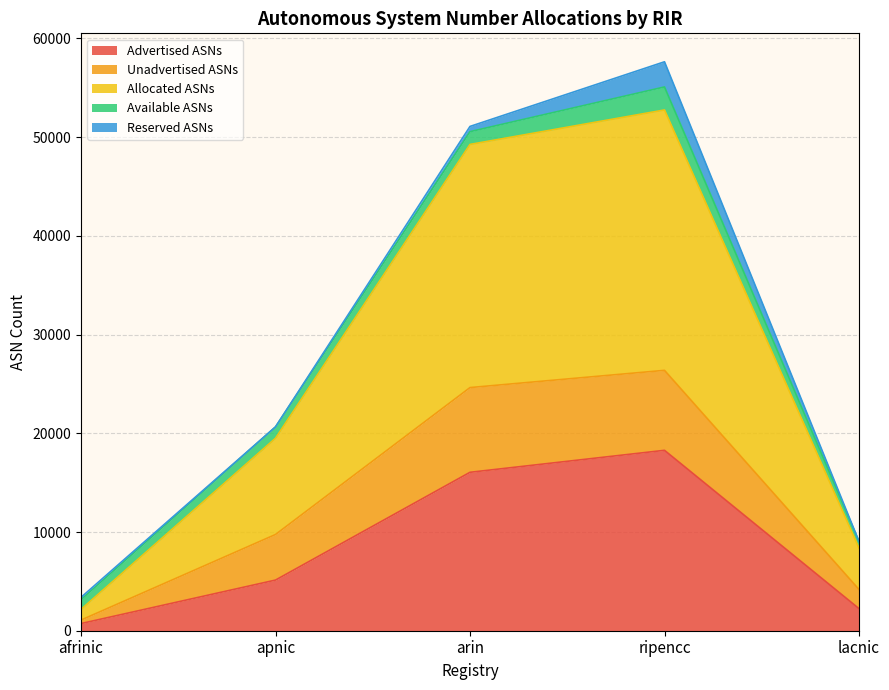

List the labels in order of Advertised ASNs value, largest first.

ripencc, arin, apnic, lacnic, afrinic